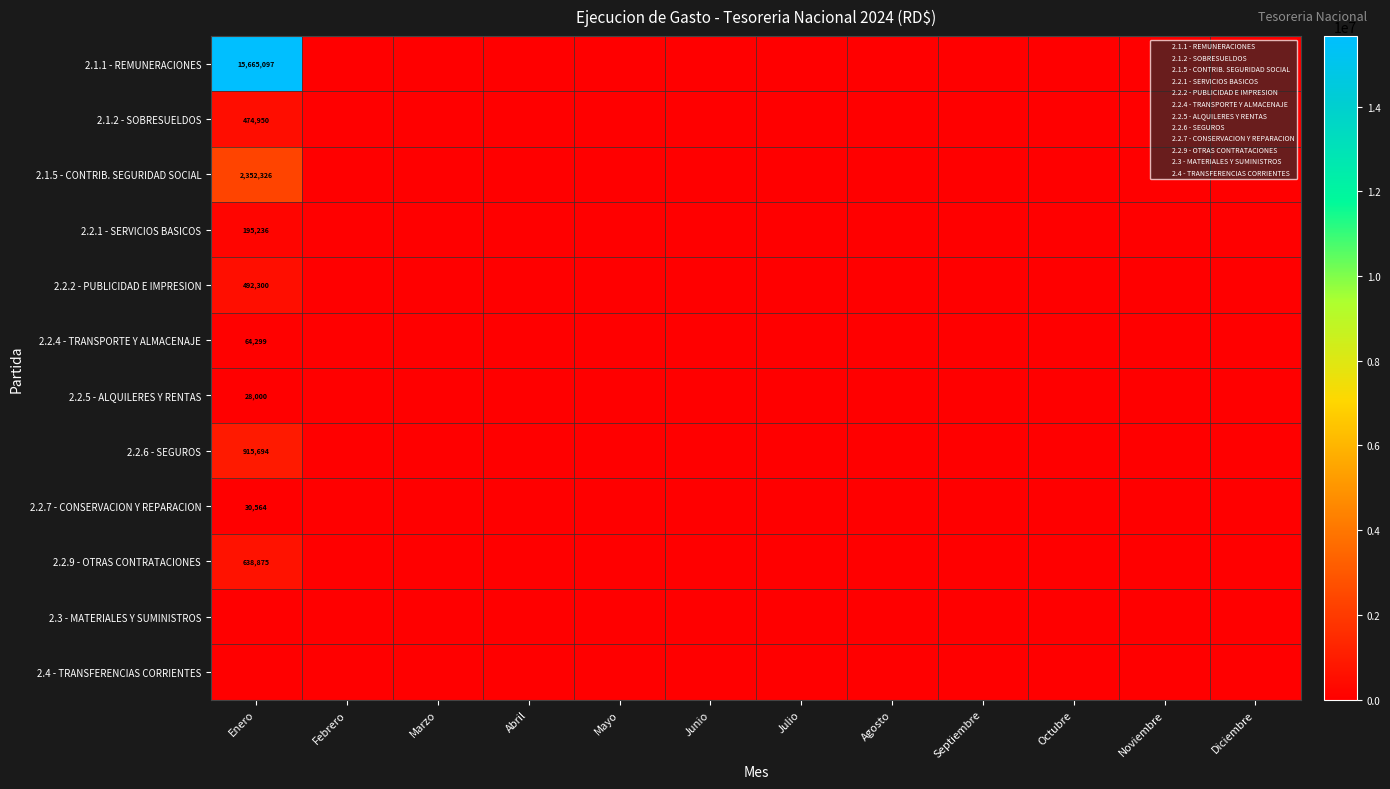

Is it true that 2.2.7 - CONSERVACION Y REPARACION equals 44343 at Enero?

False